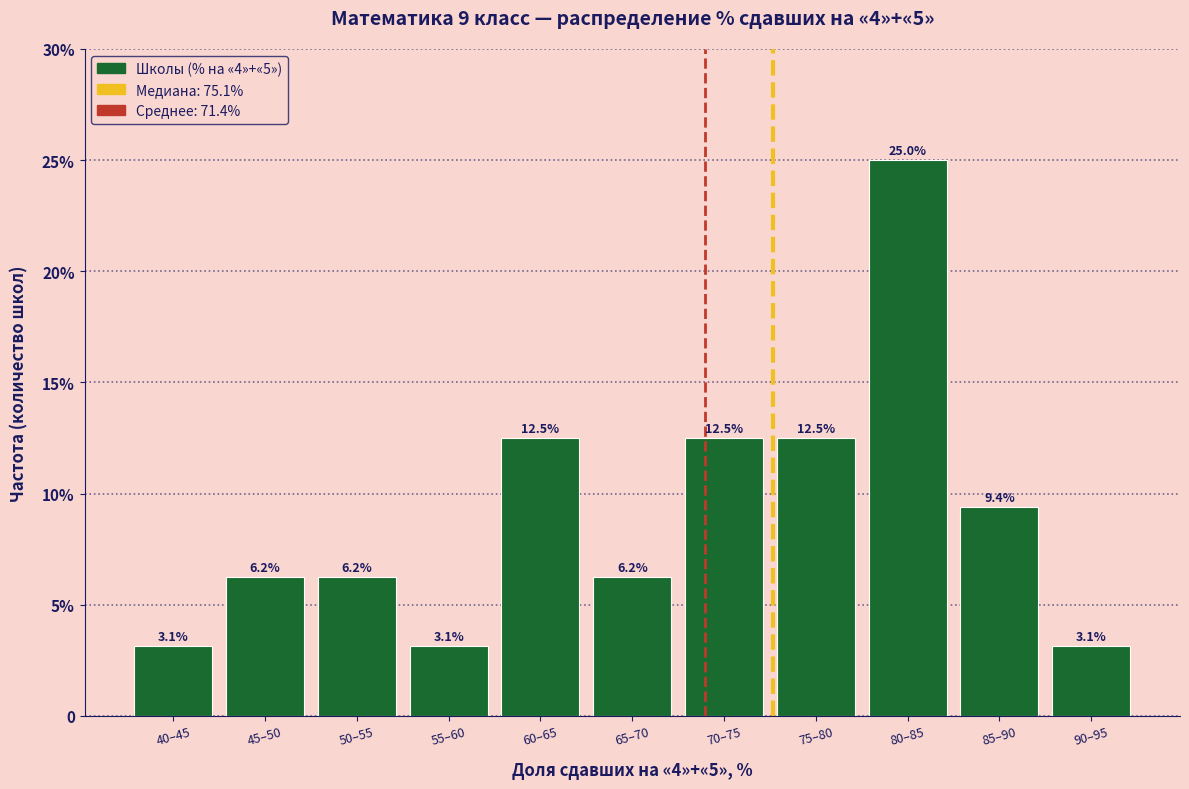

Are the bars horizontal?

No